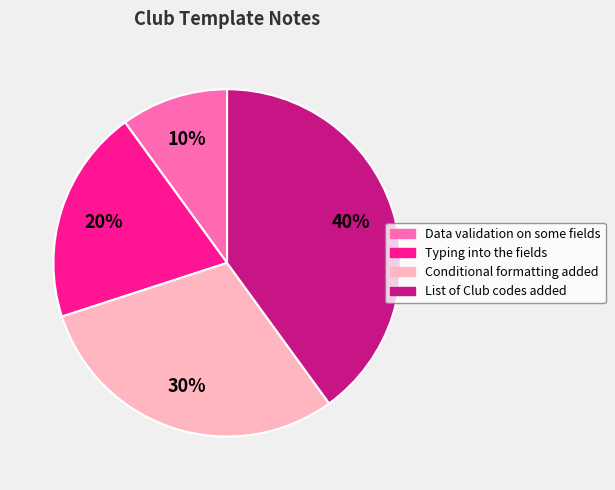

Combined, do Typing into the fields and Data validation on some fields account for over 50%?

No